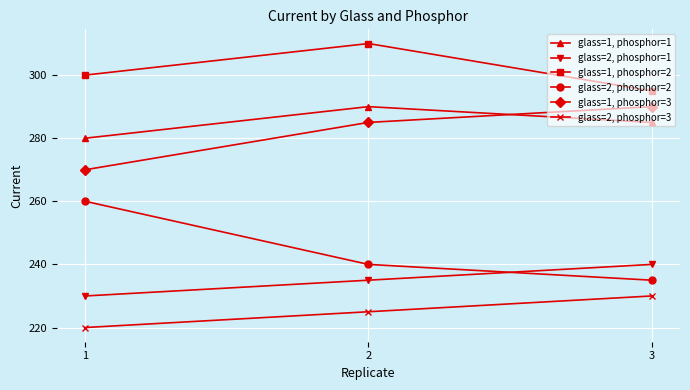

Is this an area chart (filled region under the line)?

No